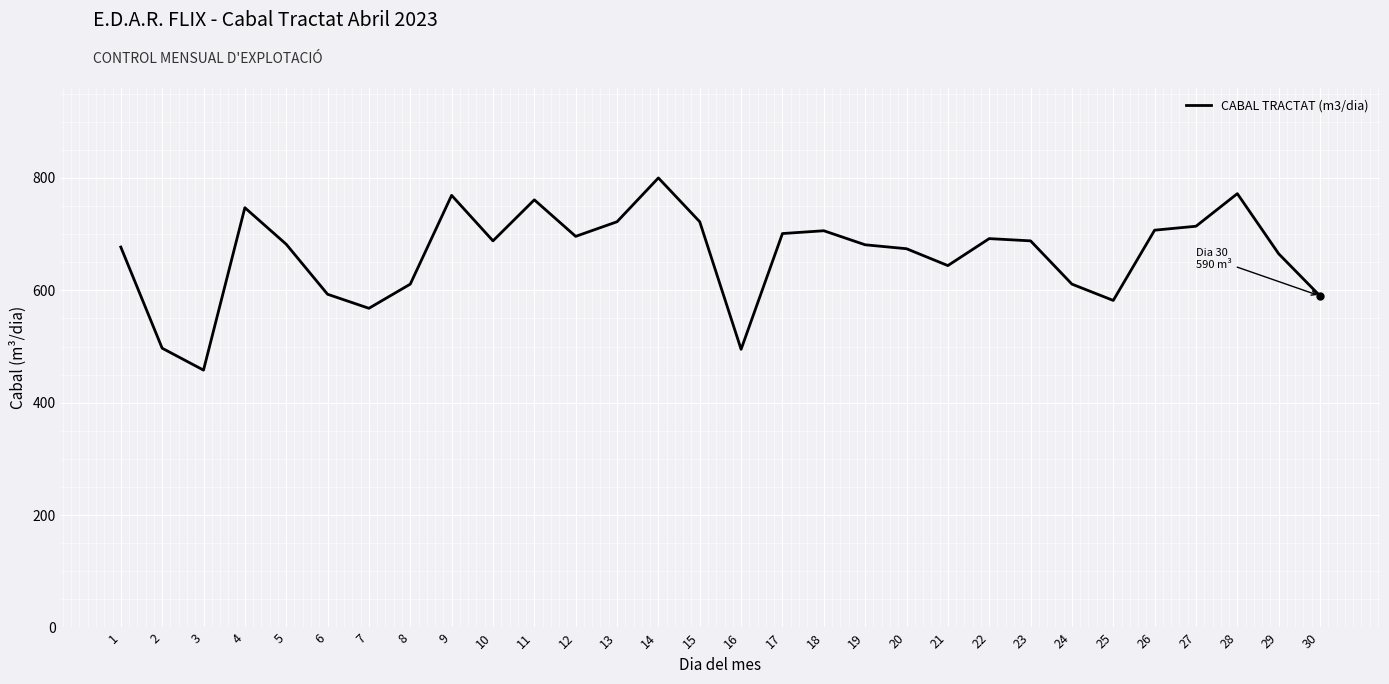

Is it true that the value at 17 is 701?

True